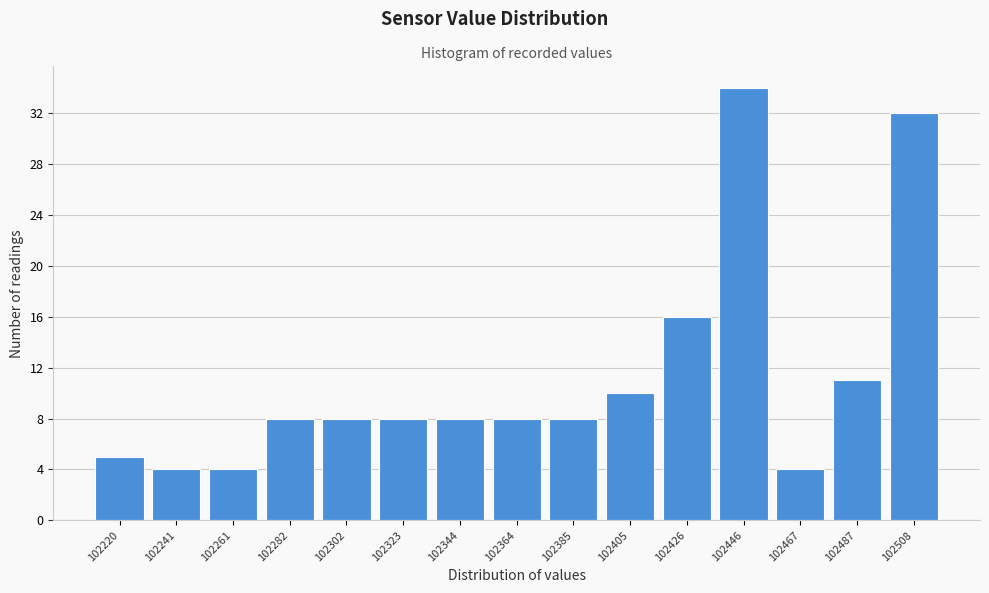

Reading left to right, list every bar in this chart as the range it spans on the x-axis followed by its height. Neither the bar edges nor the heights are printed on the chart, so give them approximately, as read against the axes.

102210 to 102230: 5
102230 to 102250: 4
102250 to 102270: 4
102270 to 102290: 8
102290 to 102315: 8
102315 to 102335: 8
102335 to 102355: 8
102355 to 102375: 8
102375 to 102395: 8
102395 to 102415: 10
102415 to 102435: 16
102435 to 102455: 34
102455 to 102475: 4
102475 to 102500: 11
102500 to 102520: 32